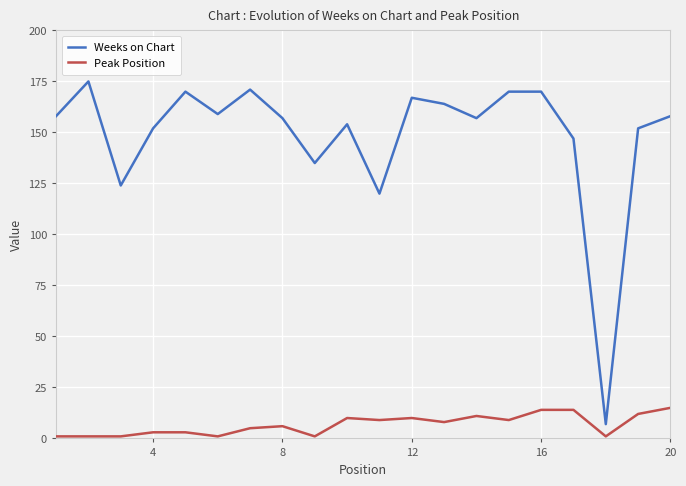

How many values in the Weeks on Chart series are below 158?

10